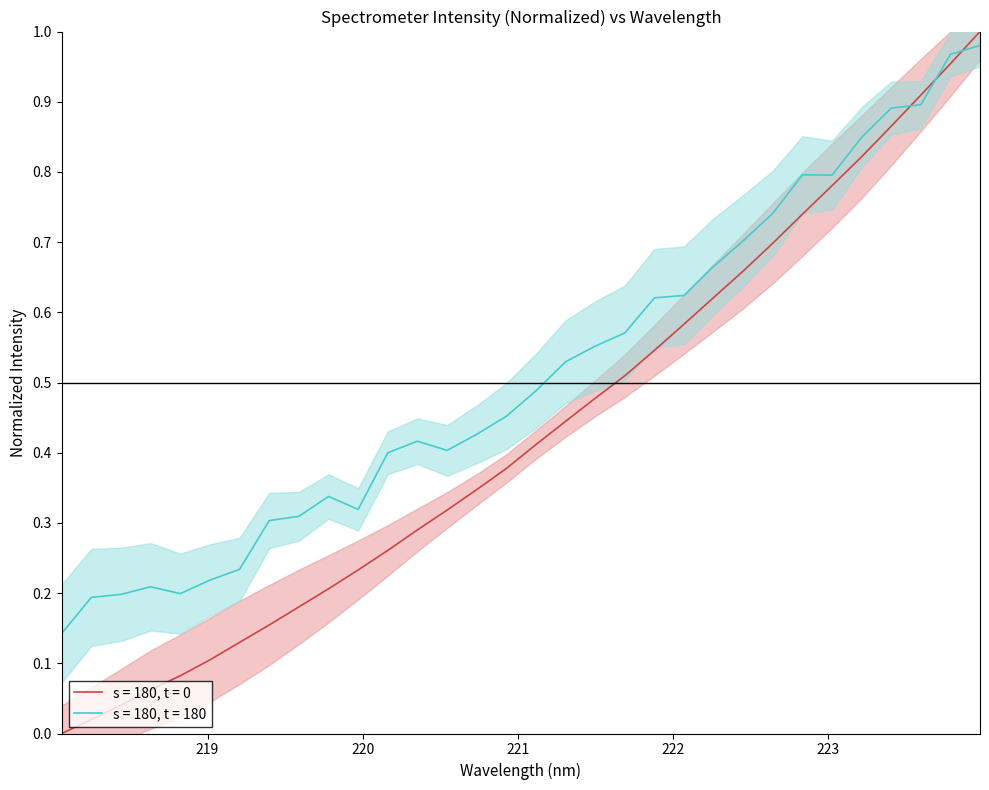

What is the difference between the second highest and minimum values?

1.0